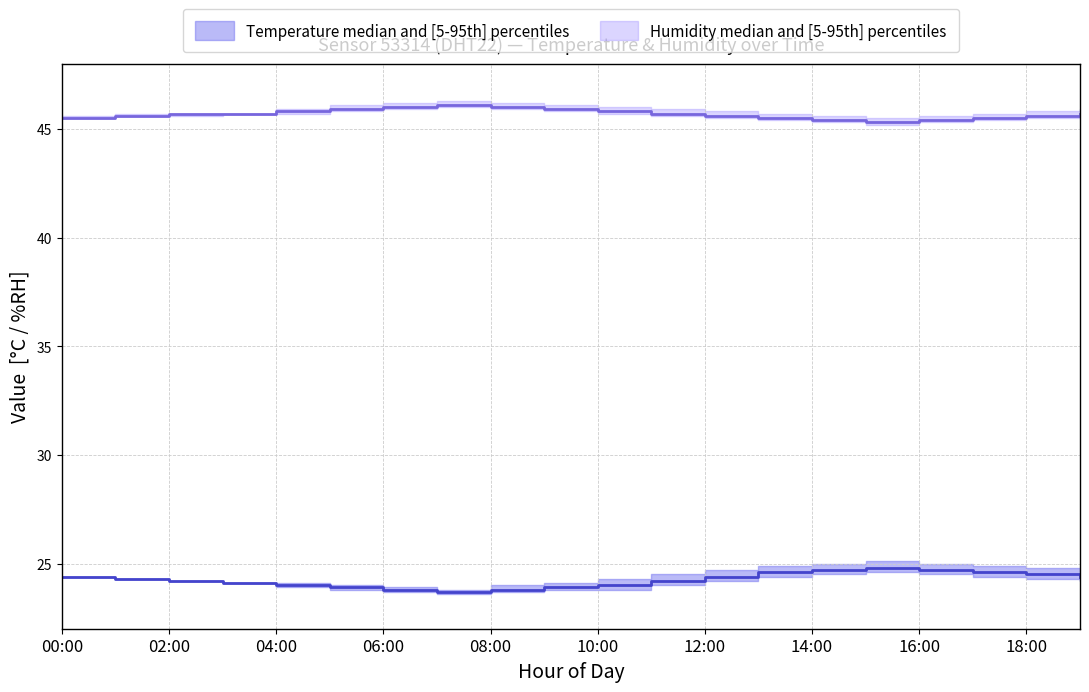

True or false: temperature_median has more than 0 interior local peaks.

True